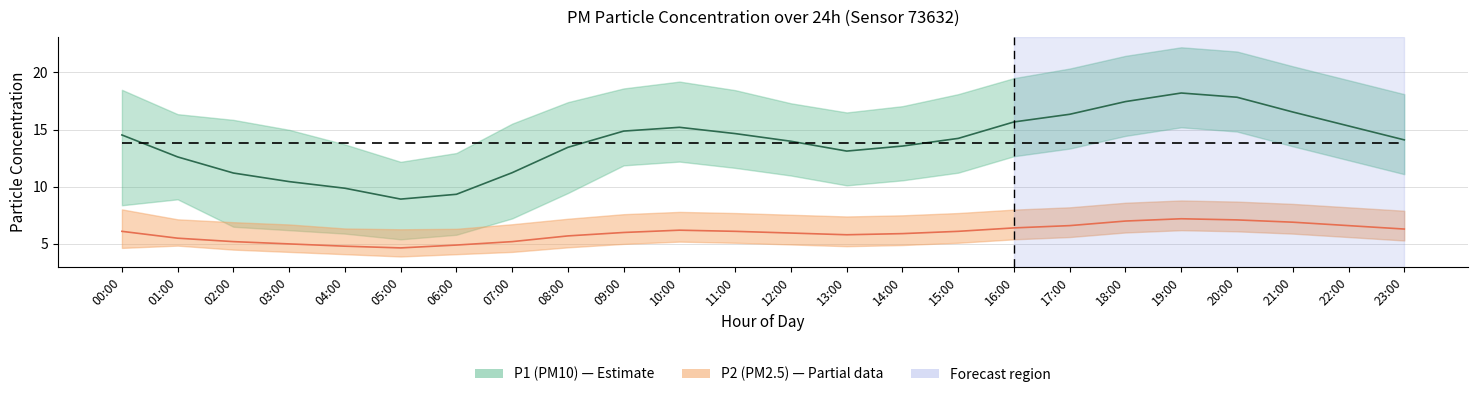

What are all the series names shown in the legend?

P1 (PM10), P2 (PM2.5)